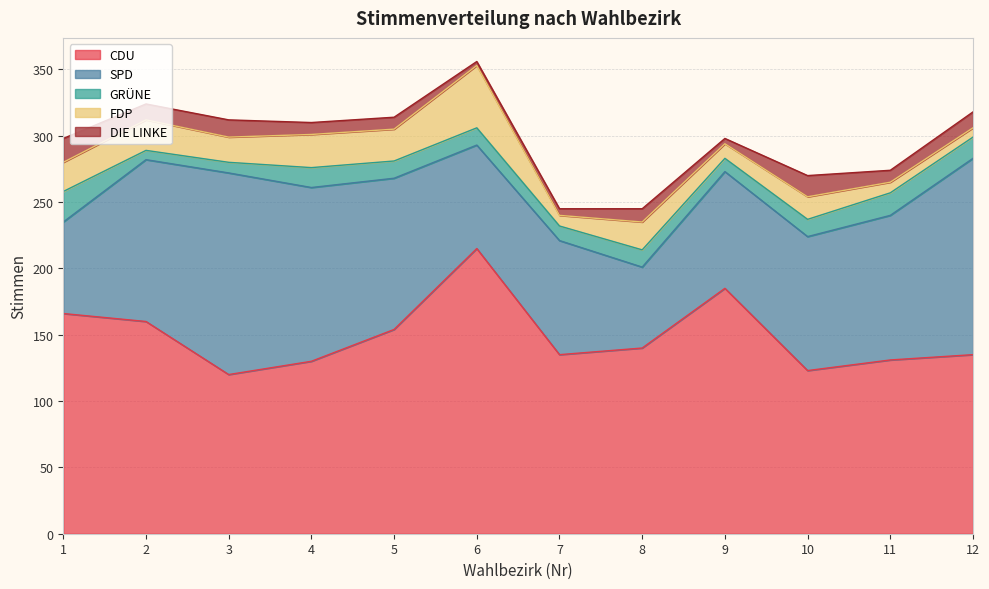

The value of GRÜNE at 8 is 23. True or false?

False